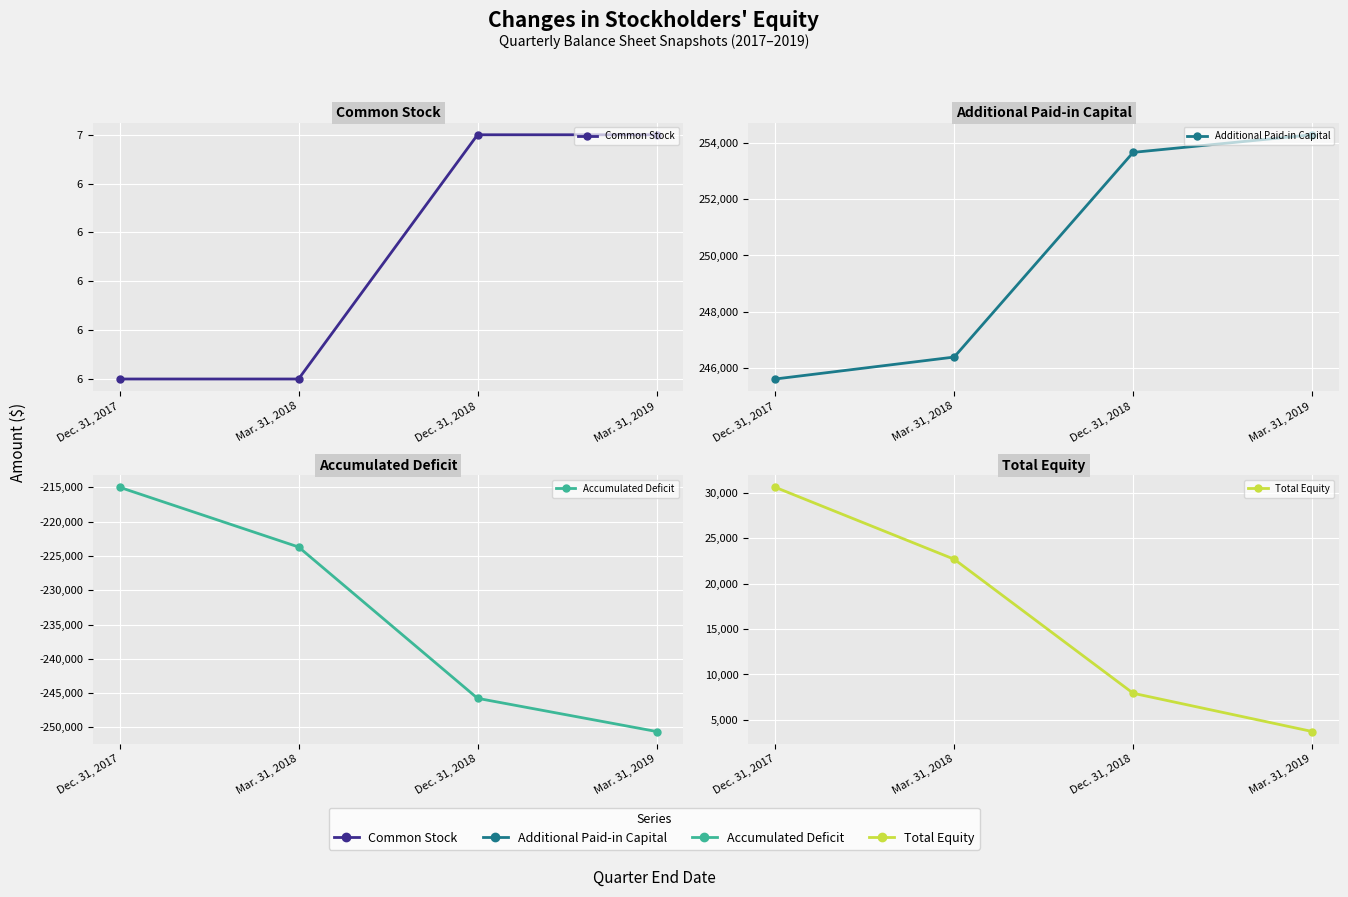

What value does the Common Stock series have at Dec. 31, 2018?

7